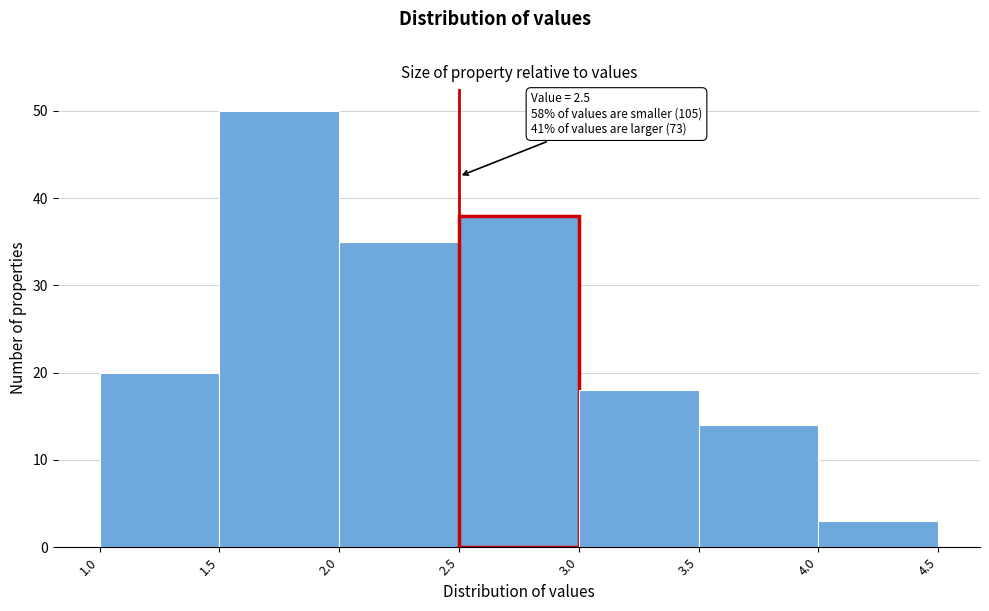

Over which range of the x-axis is the bar tallest?

1.5 to 2.0